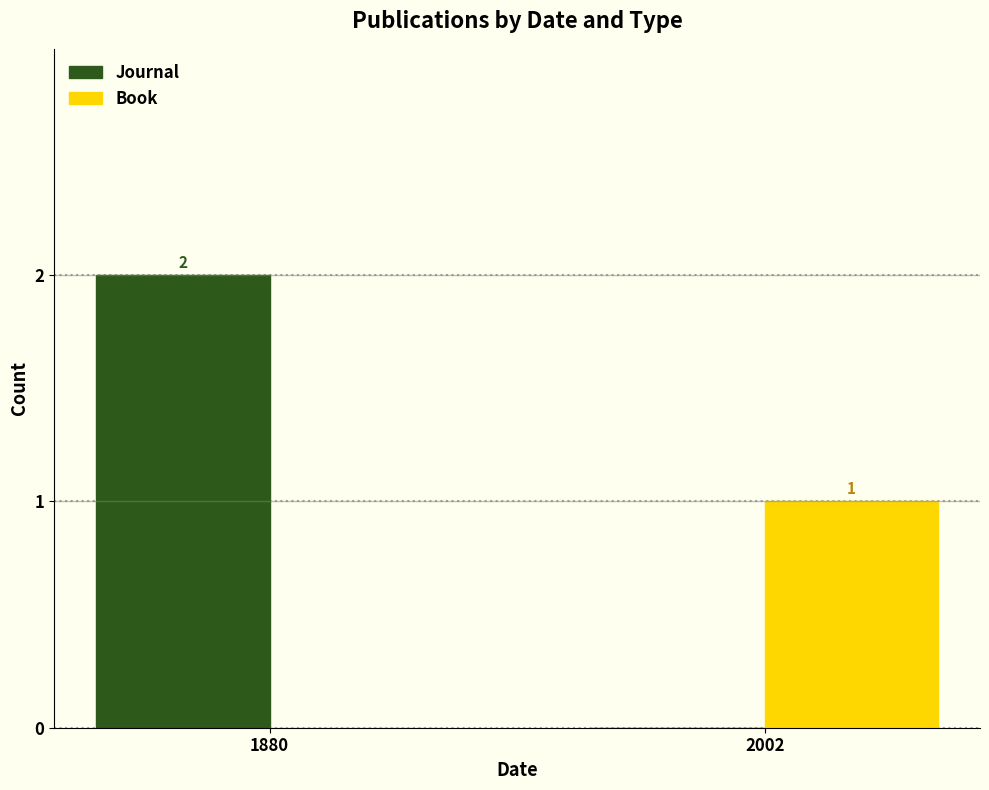

Does the chart contain stacked bars?

No